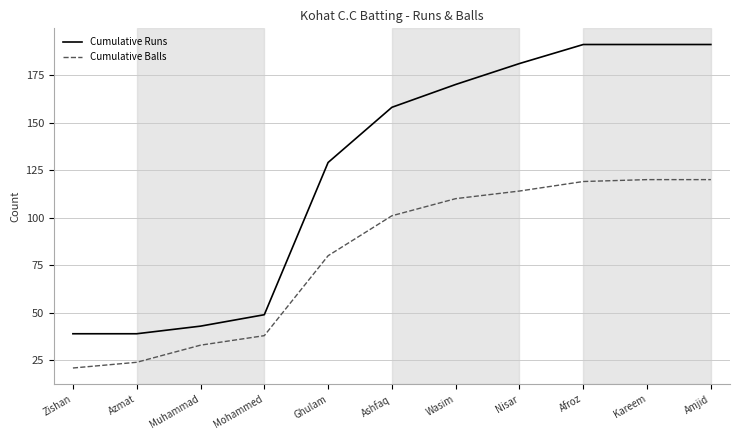

The Cumulative Runs series shows 47 at Ghulam. True or false?

False